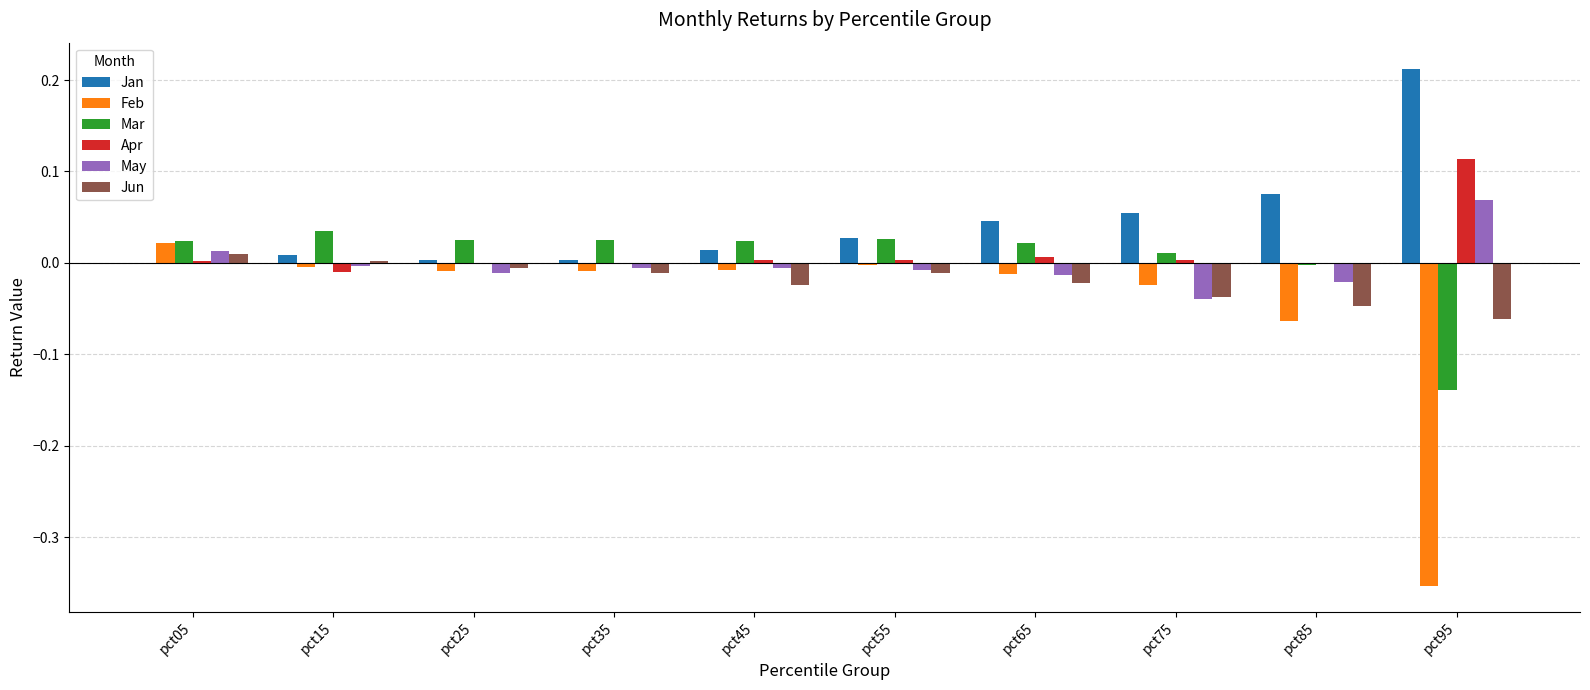

Which series has the largest total across all categories?

Jan